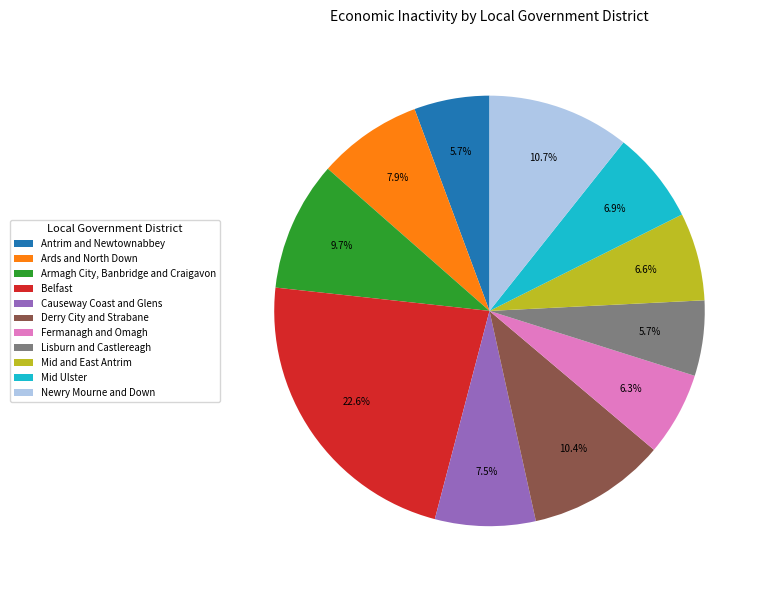

Which has a higher value, Antrim and Newtownabbey or Causeway Coast and Glens?

Causeway Coast and Glens